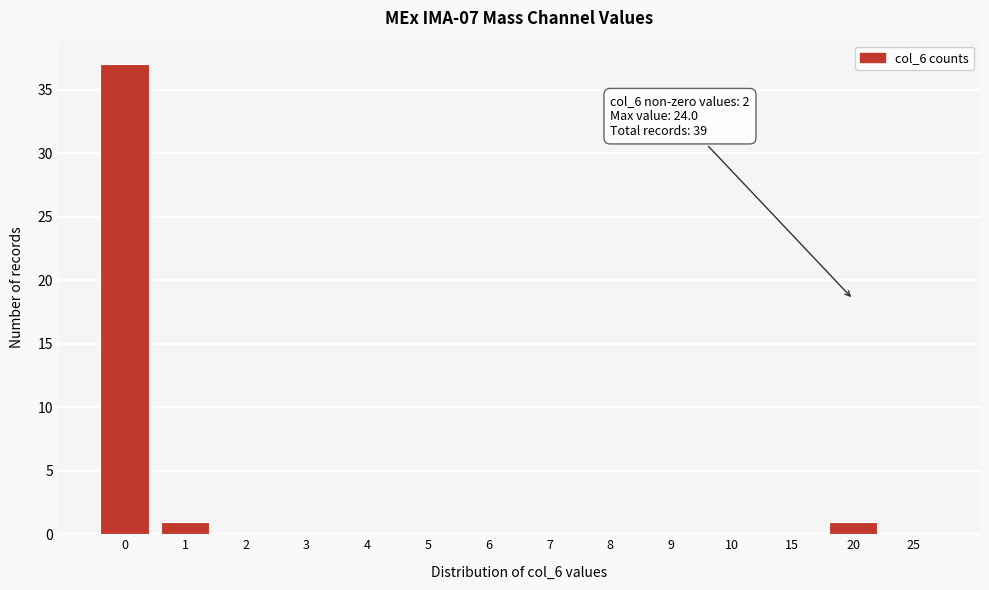

Reading right to left, list all the values displayed in this chart.

25=0	20=1	15=0	10=0	9=0	8=0	7=0	6=0	5=0	4=0	3=0	2=0	1=1	0=37